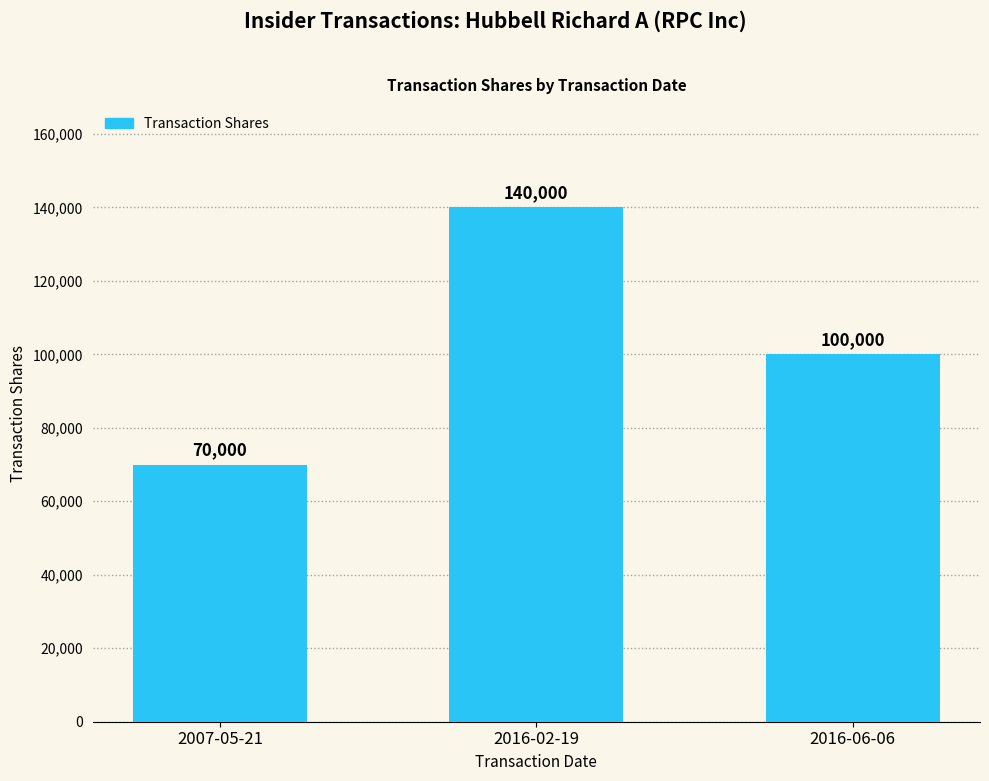

Between 2007-05-21 and 2016-02-19, which is larger?

2016-02-19